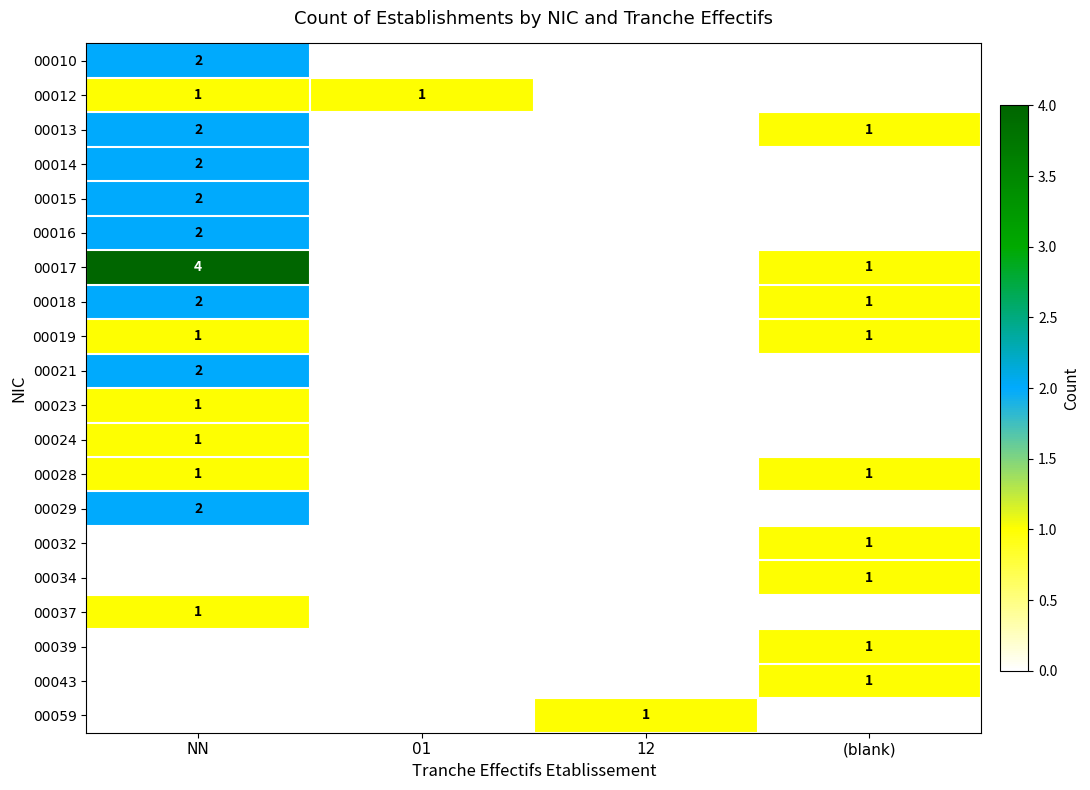

What is the total value across all series at (blank)?

9